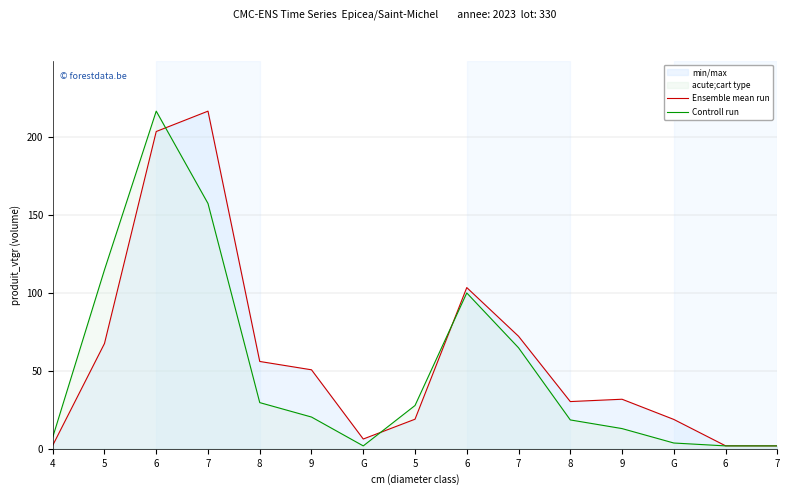

What is the approximate value of Controll run at 9?

12.9